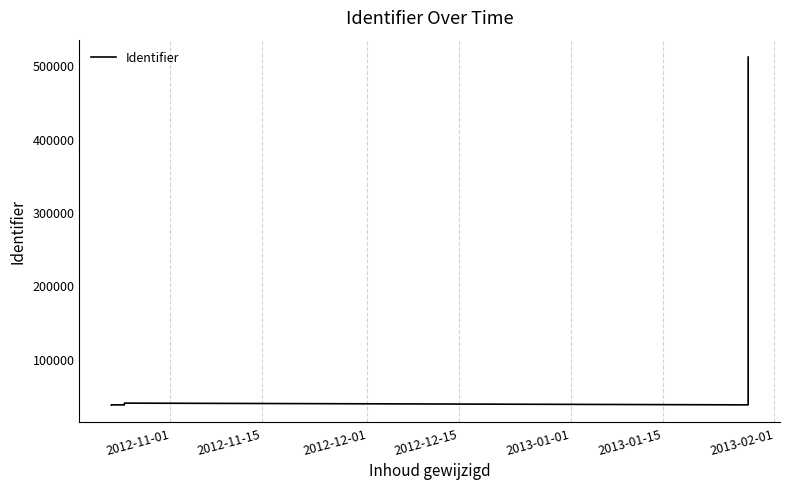

What is the greatest value displayed?

510984